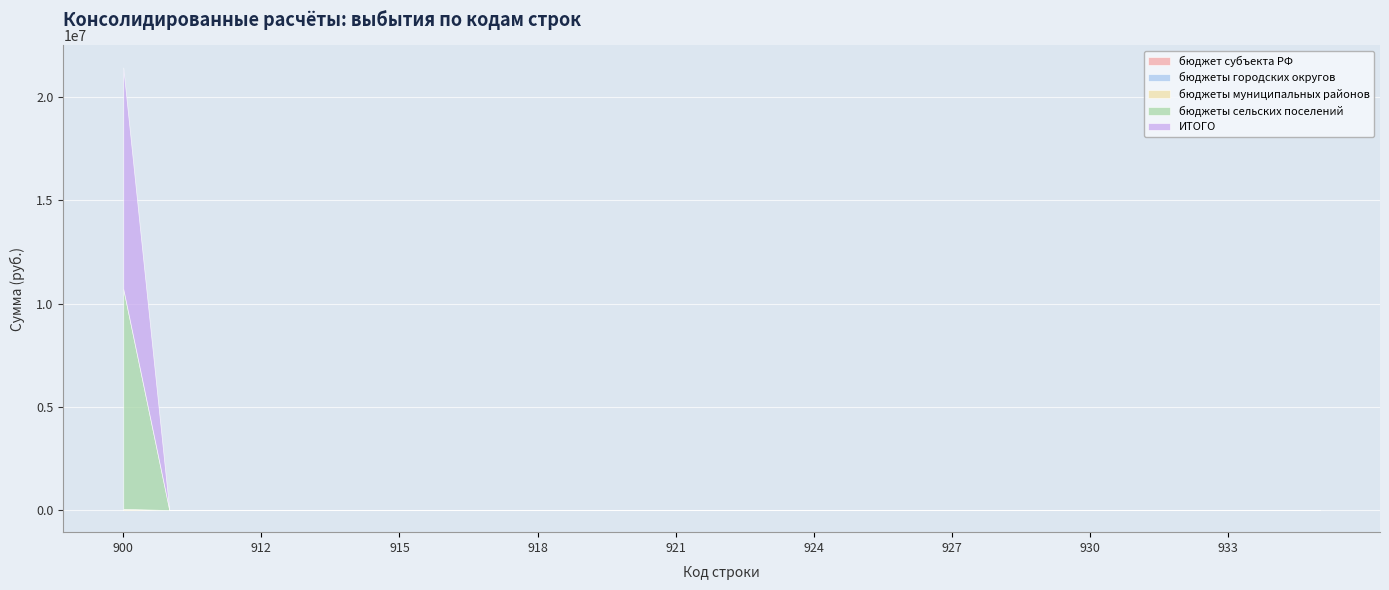

Reading left to right, what are all the values shown in this chart?

бюджет субъекта РФ: 900=0	910=0	911=0	912=0	913=0	914=0	915=0	916=0	917=0	918=0	919=0	920=0	921=0	922=0	923=0	924=0	925=0	926=0	927=0	928=0	929=0	930=0	931=0	932=0	933=0	934=0	935=0
бюджеты городских округов: 900=0	910=0	911=0	912=0	913=0	914=0	915=0	916=0	917=0	918=0	919=0	920=0	921=0	922=0	923=0	924=0	925=0	926=0	927=0	928=0	929=0	930=0	931=0	932=0	933=0	934=0	935=0
бюджеты муниципальных районов: 900=57900	910=0	911=0	912=0	913=0	914=0	915=0	916=0	917=0	918=0	919=0	920=0	921=0	922=0	923=0	924=0	925=0	926=0	927=0	928=0	929=0	930=0	931=0	932=0	933=0	934=0	935=0
бюджеты сельских поселений: 900=10659784	910=0	911=0	912=0	913=0	914=0	915=0	916=0	917=0	918=0	919=0	920=0	921=0	922=0	923=0	924=0	925=0	926=0	927=0	928=0	929=0	930=0	931=0	932=0	933=0	934=0	935=0
ИТОГО: 900=10717684	910=0	911=0	912=0	913=0	914=0	915=0	916=0	917=0	918=0	919=0	920=0	921=0	922=0	923=0	924=0	925=0	926=0	927=0	928=0	929=0	930=0	931=0	932=0	933=0	934=0	935=0